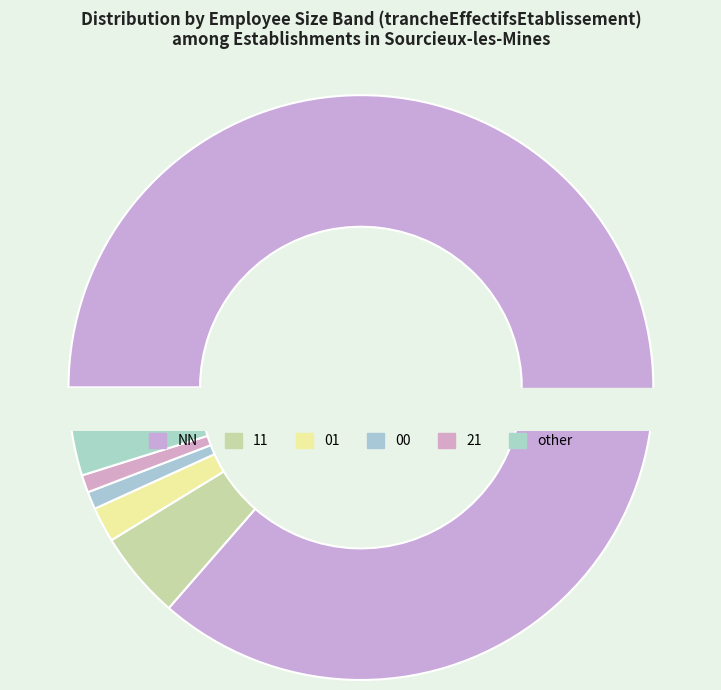

To the nearest percent, what is the average slice percentage?

17%